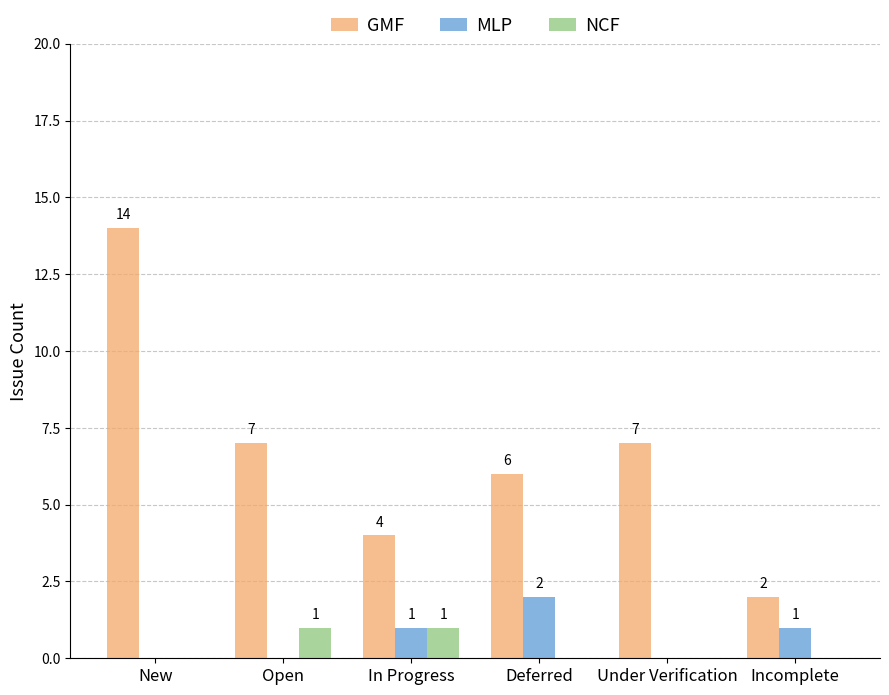

What is the average value of the MLP series?

1